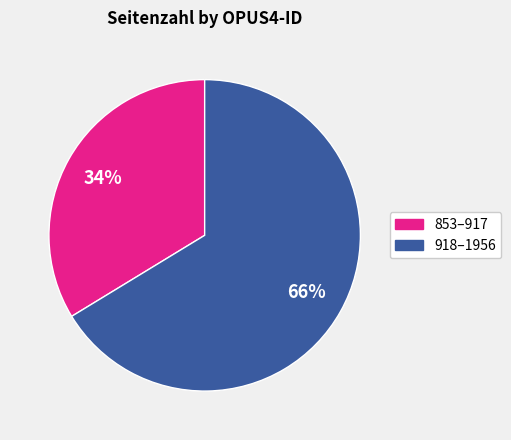

Does any single category account for the majority?

Yes